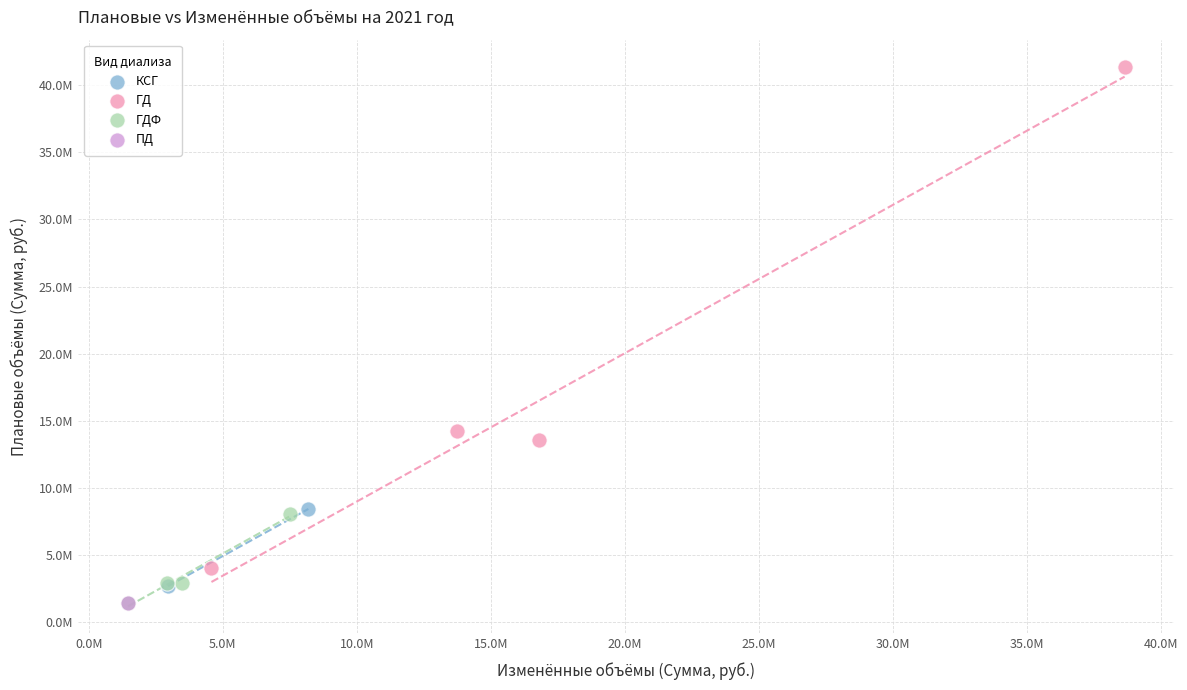

What are all the series names shown in the legend?

КСГ, ГД, ГДФ, ПД